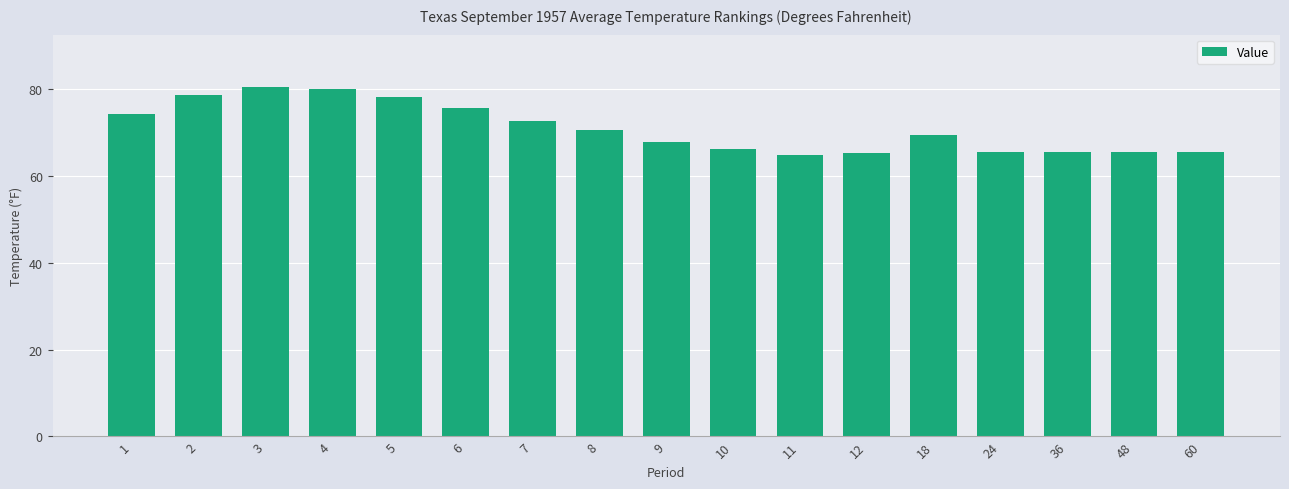

Is it true that the value at 60 is 96.2?

False